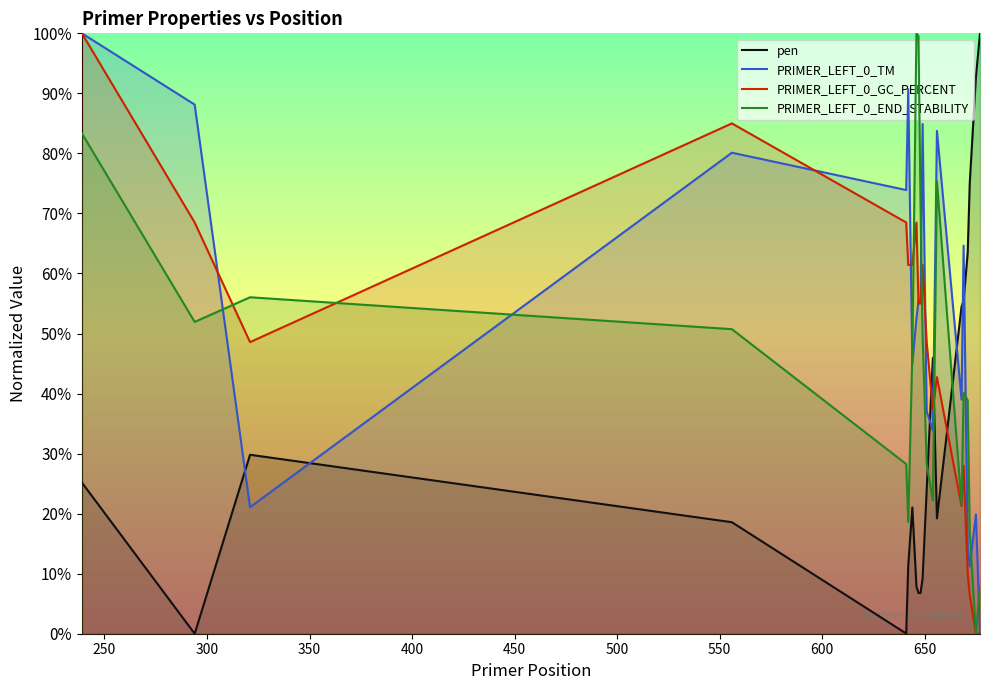

Which series ends up on top after the final intersection of pen and PRIMER_LEFT_0_GC_PERCENT?

pen